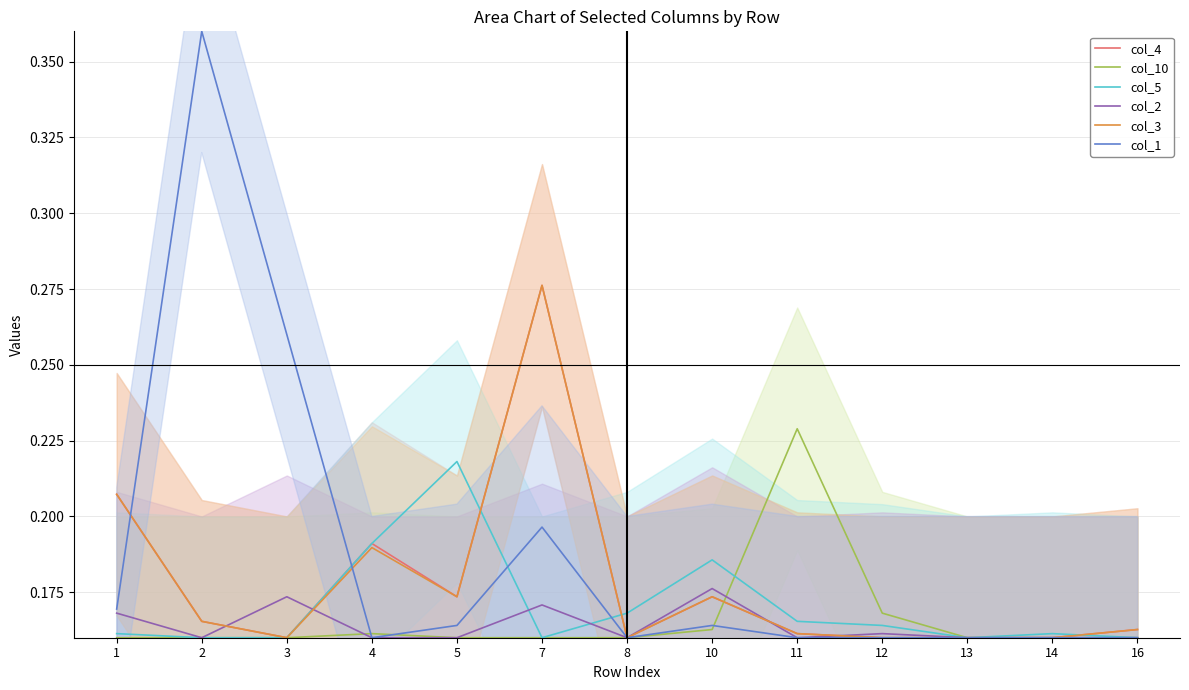

Which category has the lowest value in the col_5 series?

2